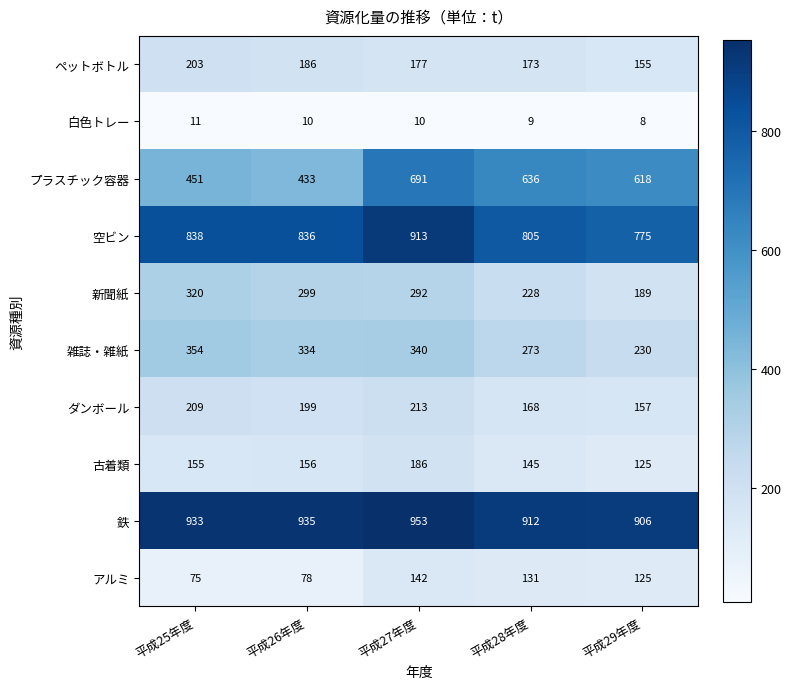

Count the number of categories in the chart.

5